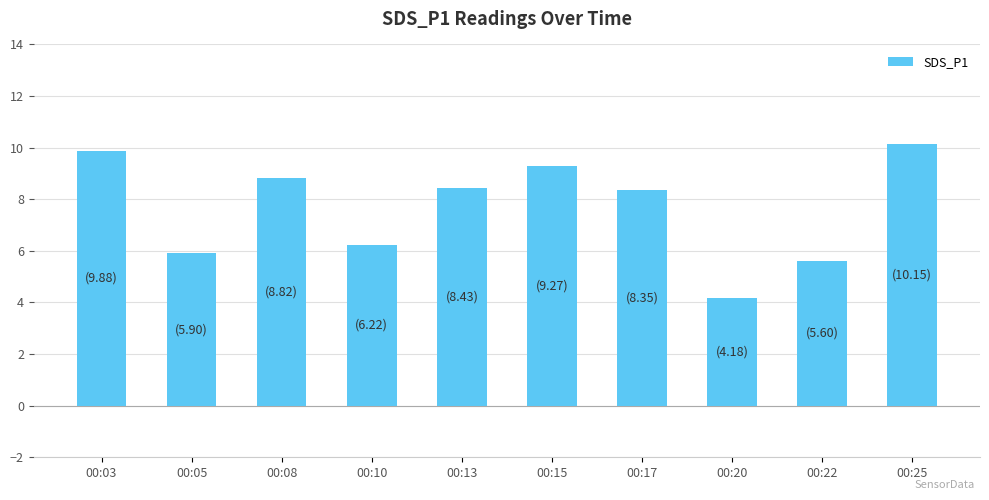

What is the ratio of the value at 00:25 to the value at 00:22?

1.8